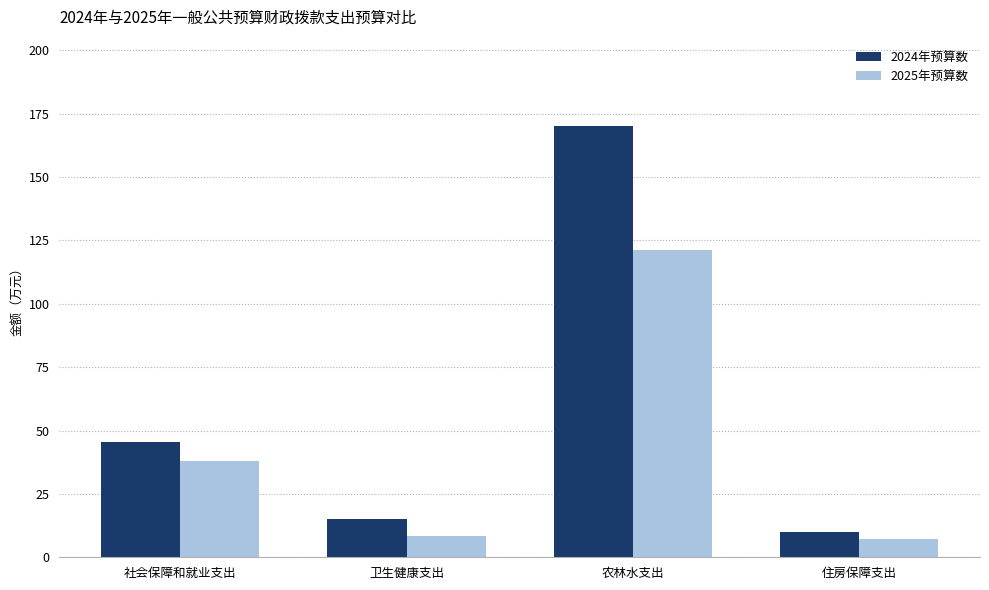

What is the spread (max minus min) of values at 卫生健康支出?

6.8